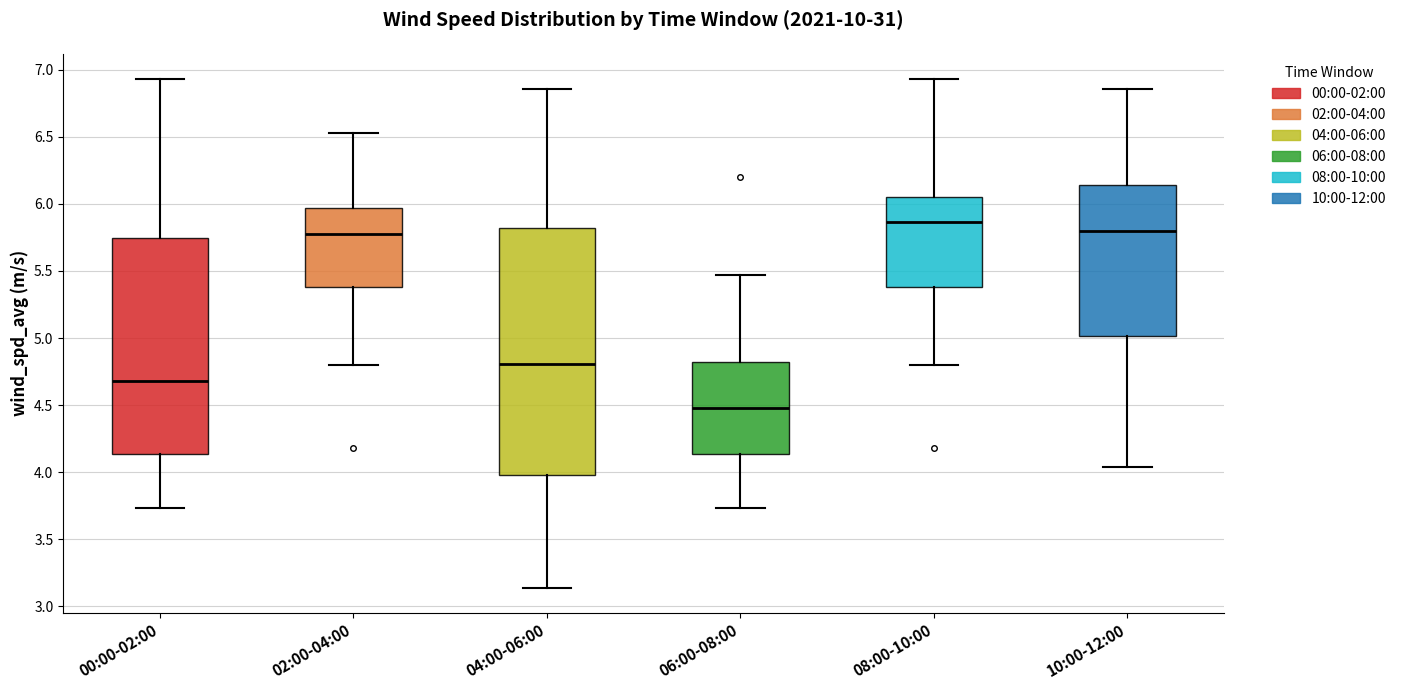

Where does the lower whisker of the box for 02:00-04:00 end on the y-axis? The values are not printed on the chart, so give them approximately, as read against the axis.

4.80